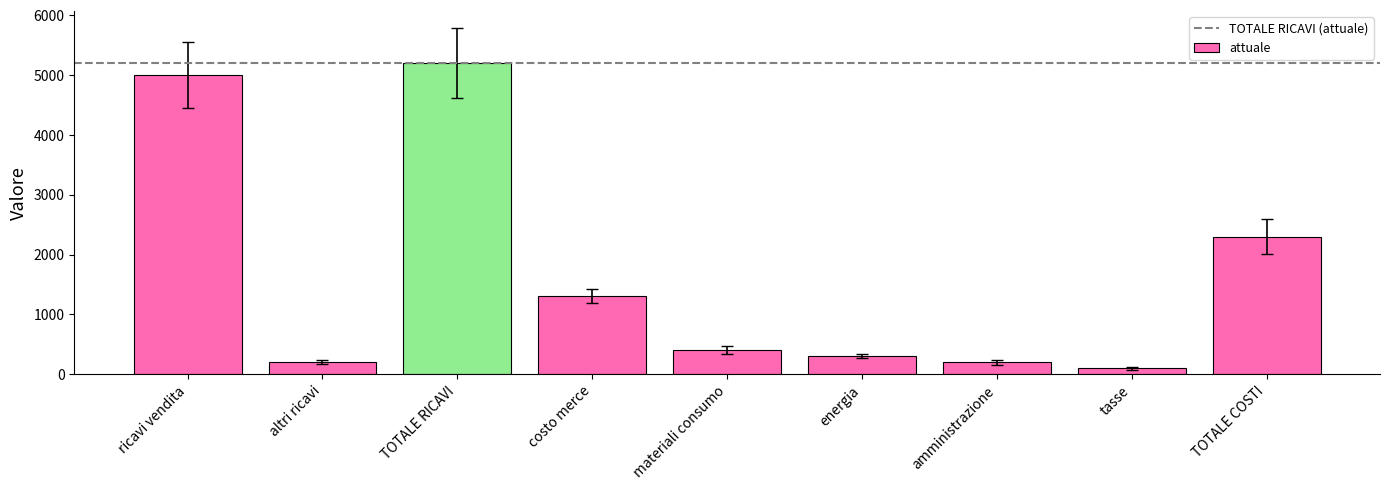

Reading left to right, list all the values displayed in this chart.

5000	200	5200	1300	400	300	200	100	2300